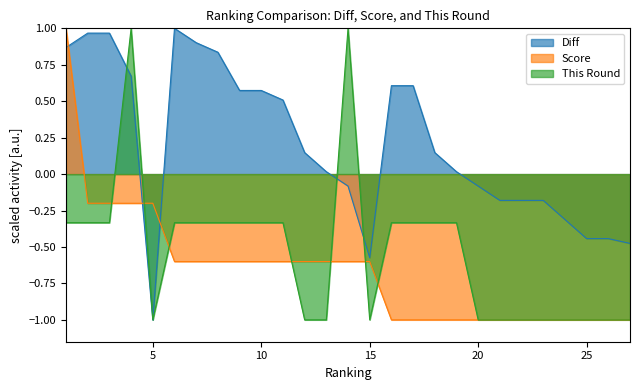

Which series has the largest total across all categories?

Diff